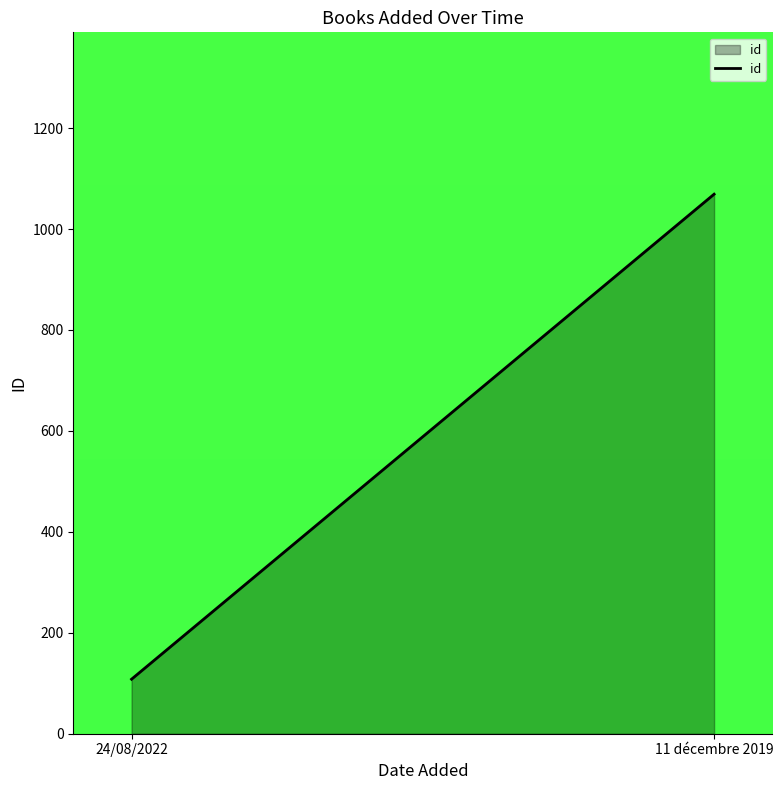

How many values are between 108 and 1069?

2